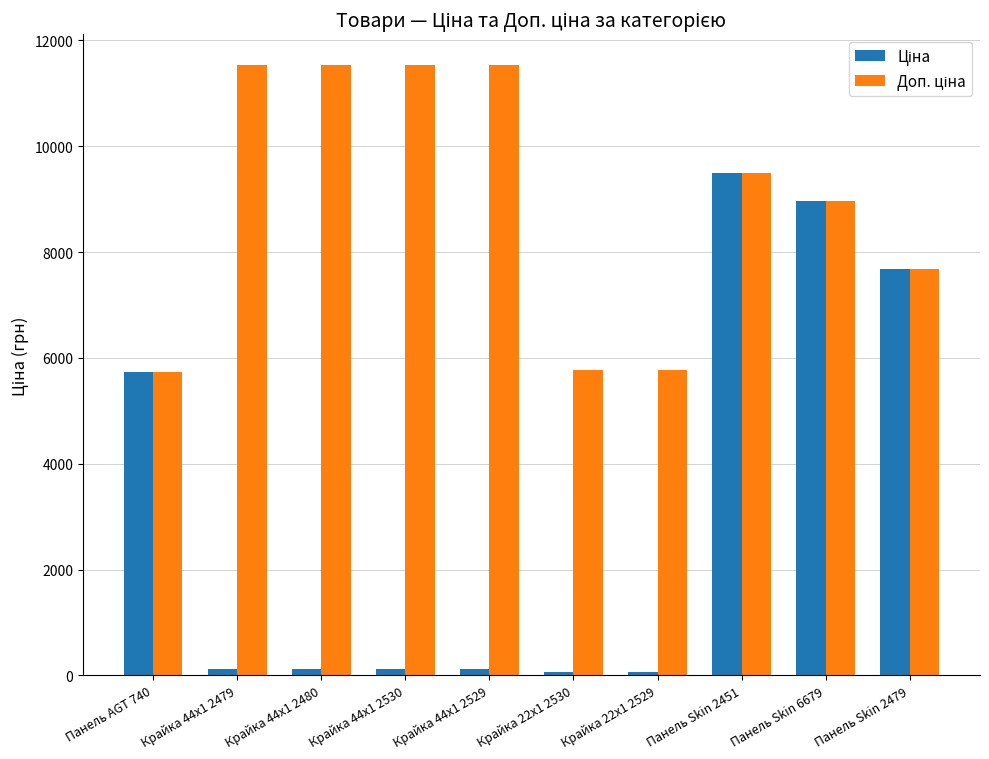

What is the greatest value displayed?

11537.0